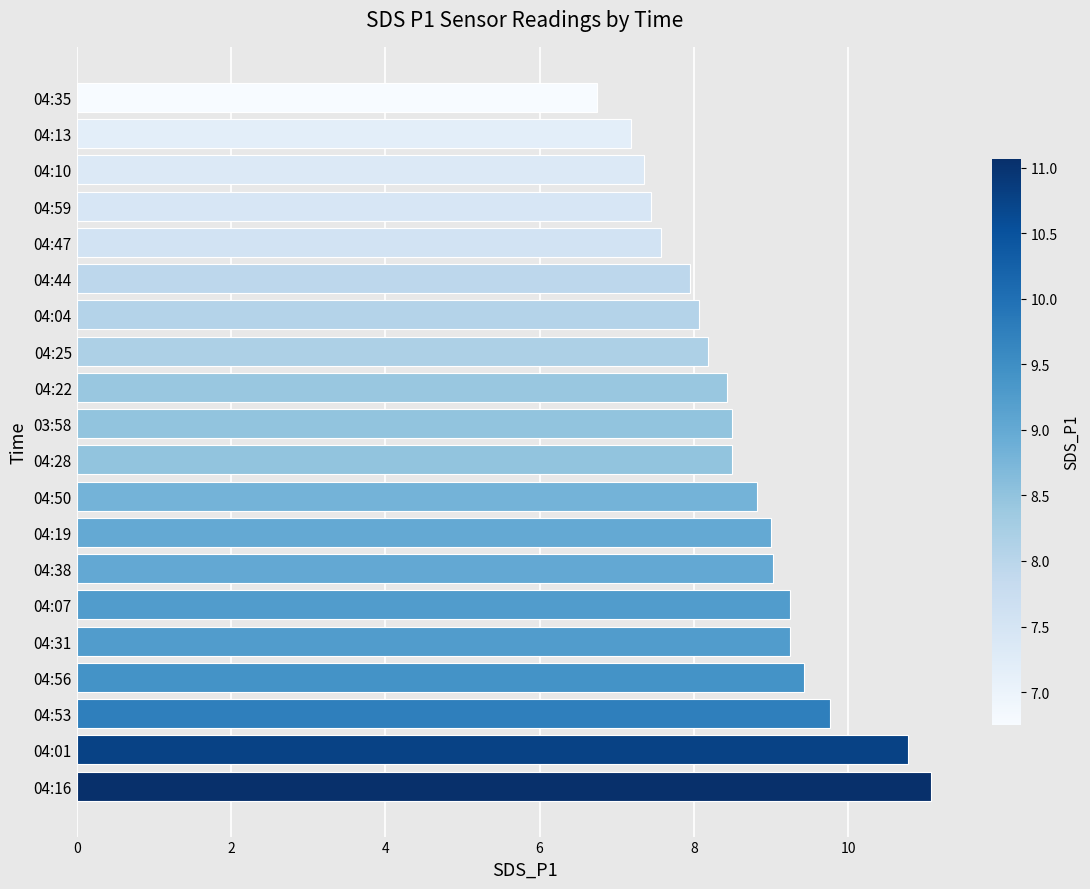

What value does the data have at 04:35?

6.8